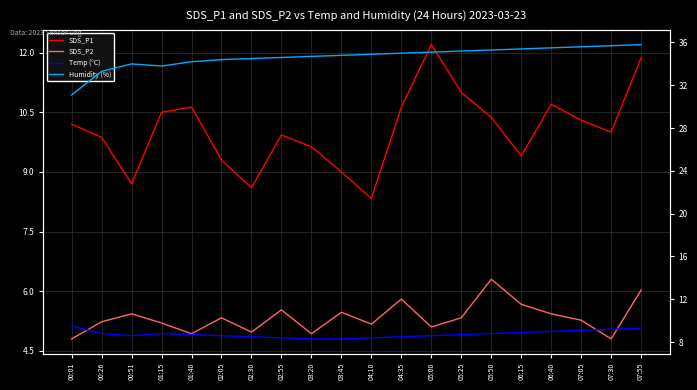

How many interior local valleys does the Temp (°C) series have?

1